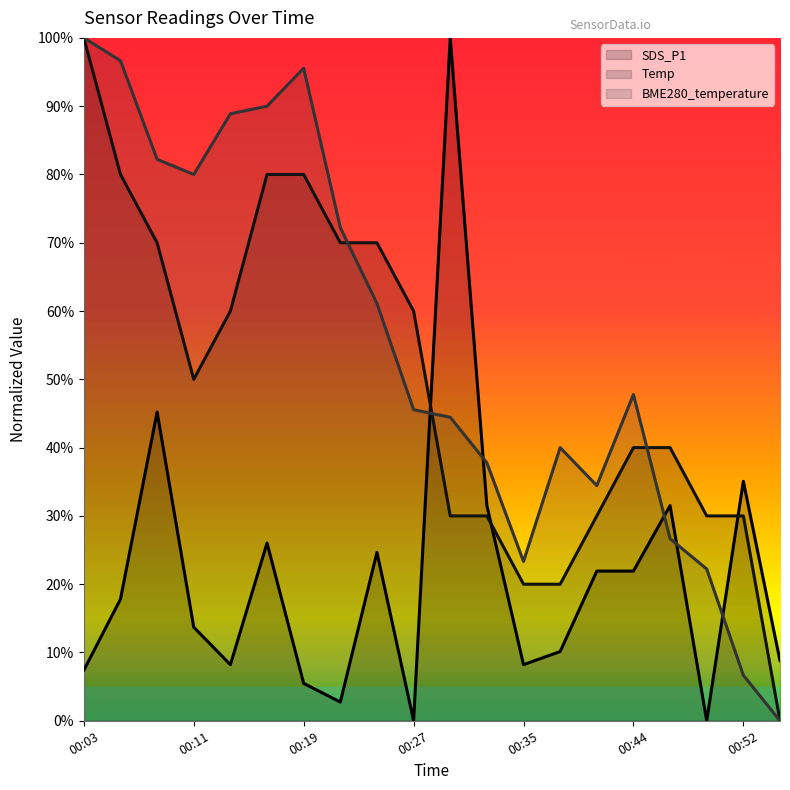

Does the chart display data point markers on the line(s)?

No